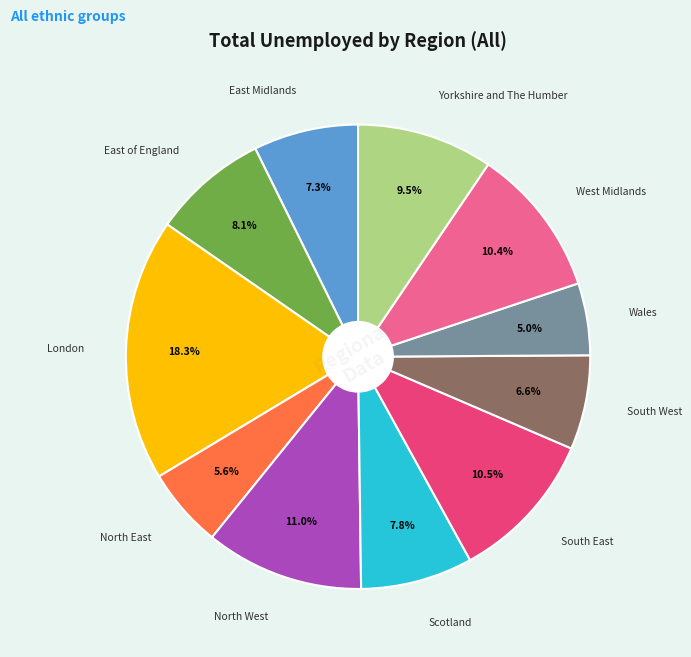

Is there a majority slice in this chart?

No